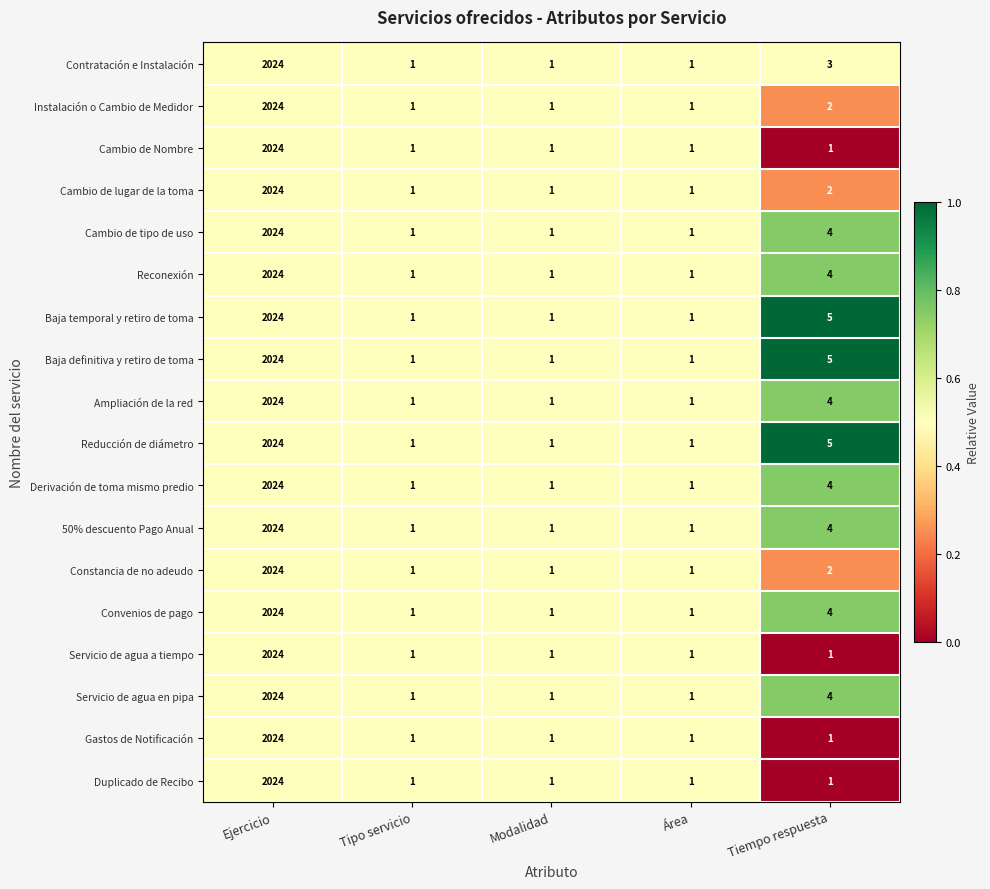

At which category is the sum across all series the highest?

Ejercicio